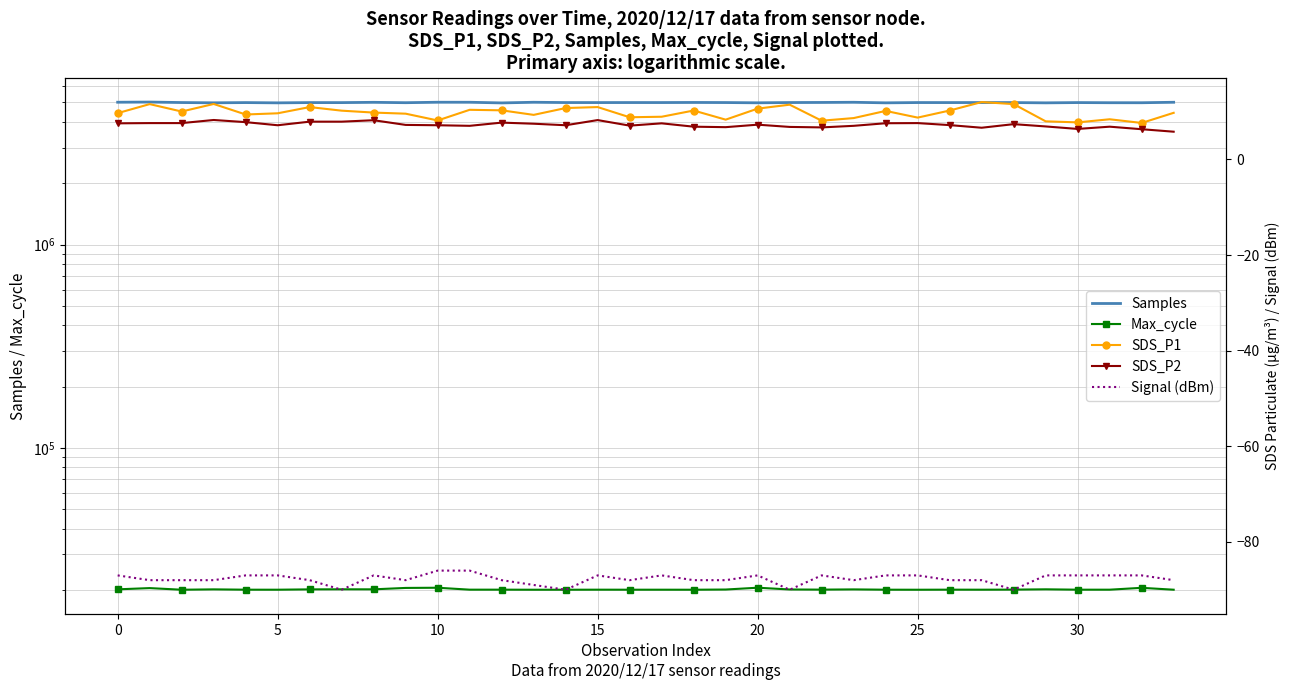

What is the difference between the SDS_P2 values at 31 and 5?

0.8